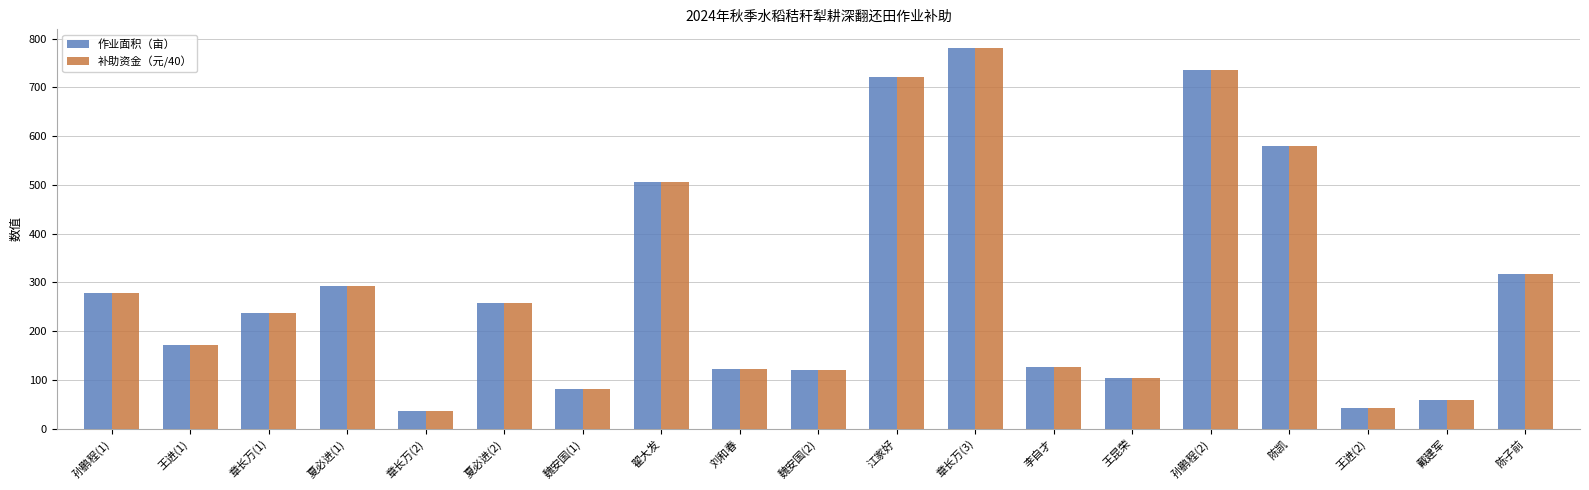

What is the highest value of the 补助资金（元/40） series?

780.0